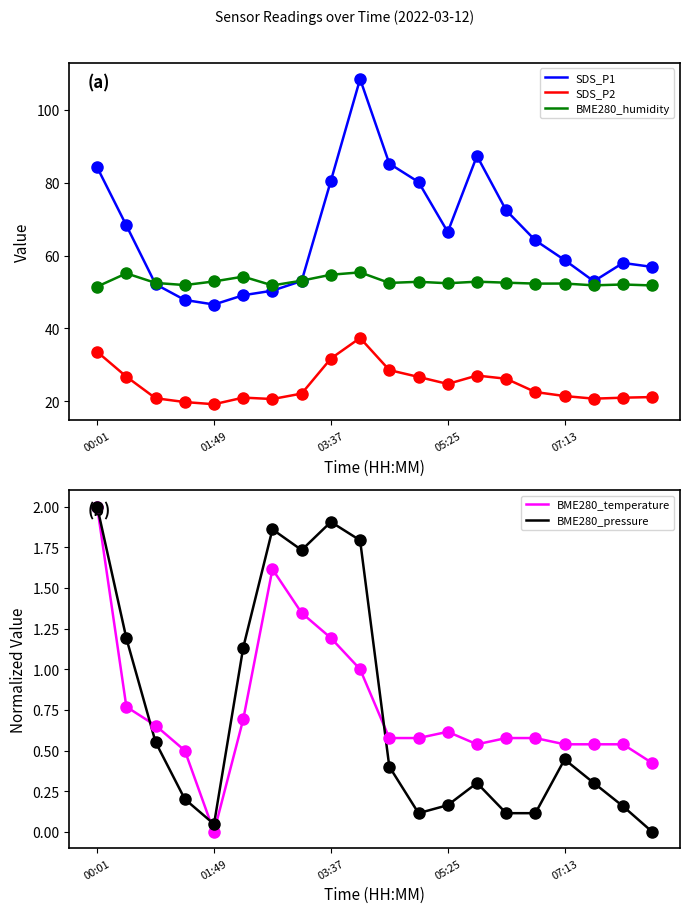

What are all the series names shown in the legend?

SDS_P1, SDS_P2, BME280_humidity, BME280_temperature, BME280_pressure